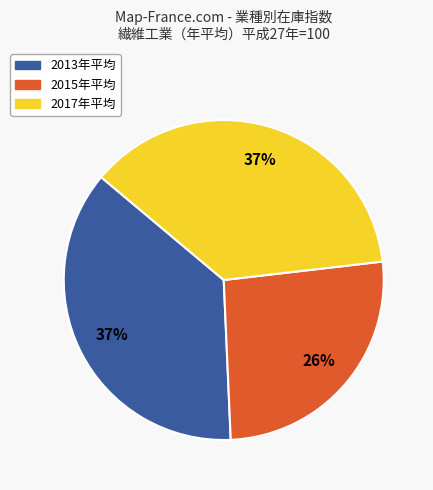

Is there a majority slice in this chart?

No